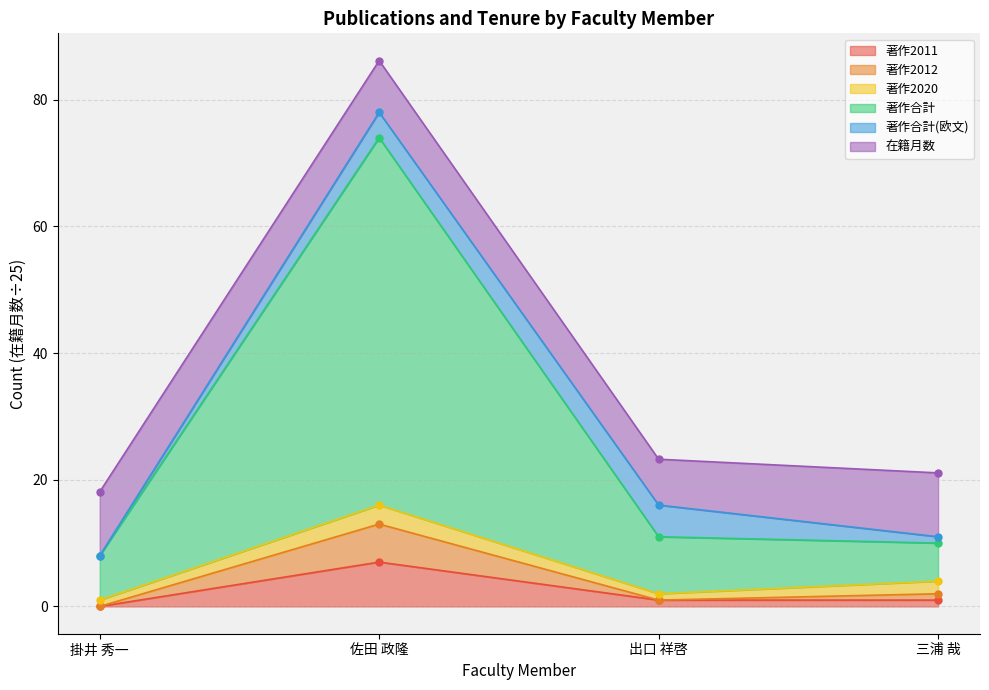

True or false: 著作2012 has more than 2 interior local peaks.

False